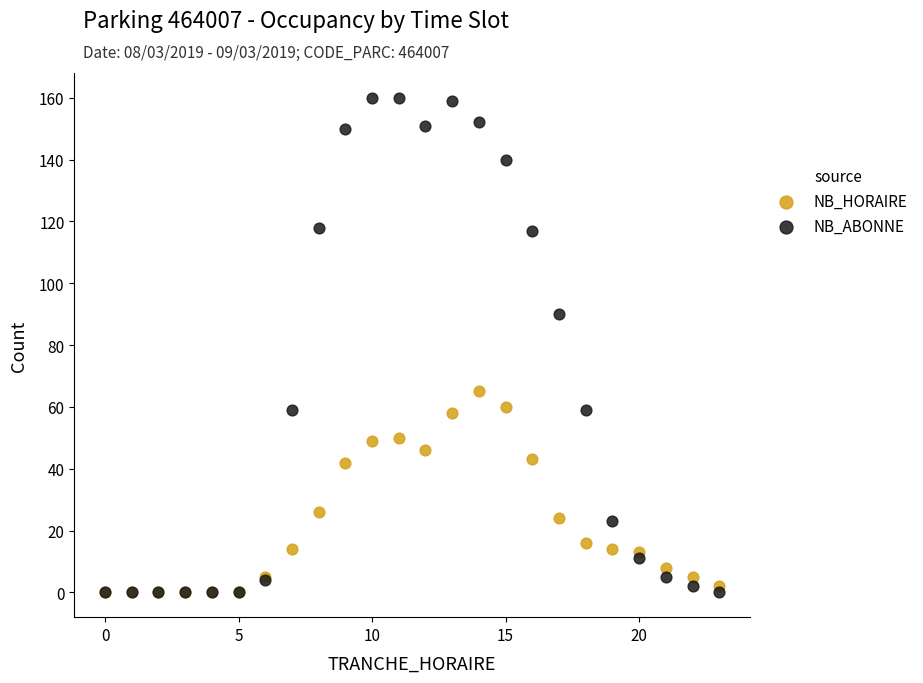

Which series has the widest spread of Y values?

NB_ABONNE